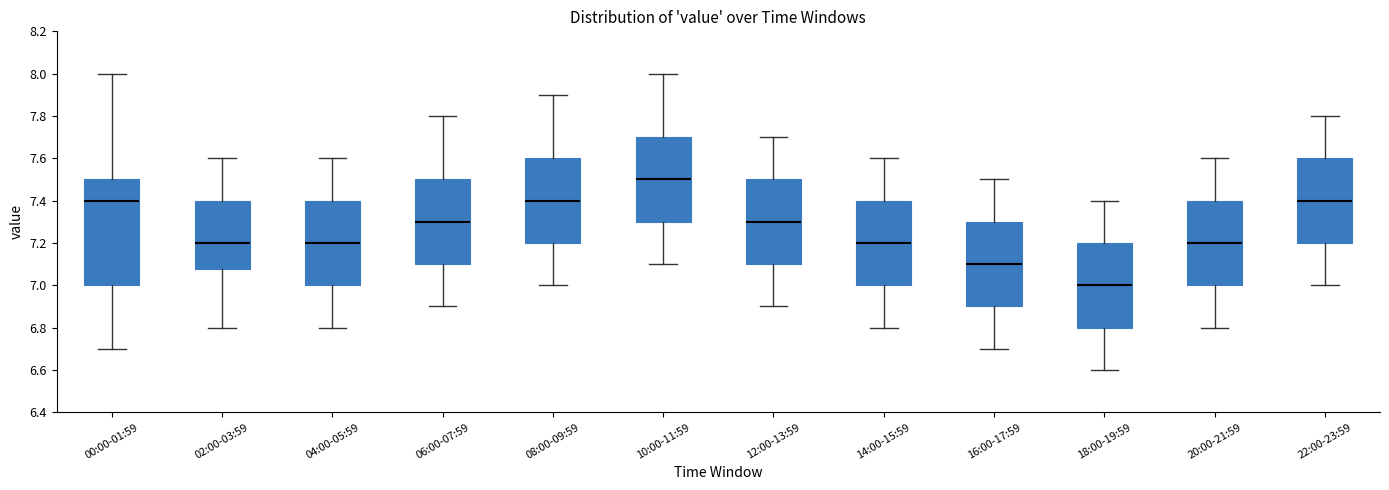

Which box is the tallest, from its lower edge to its upper edge?

00:00-01:59